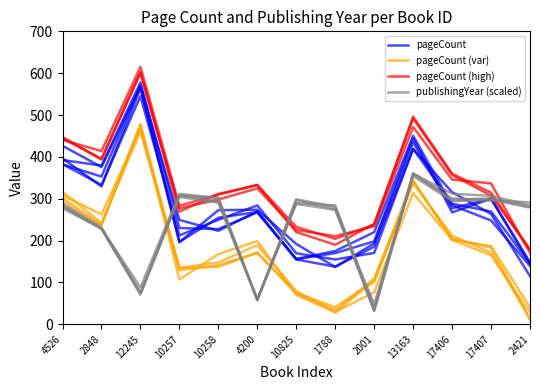

How many data points in publishingYear (scaled) are less than 283?

6